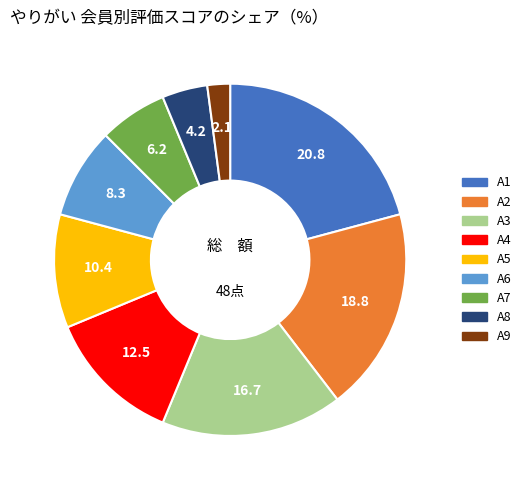

What is the largest slice in the pie chart?

A1